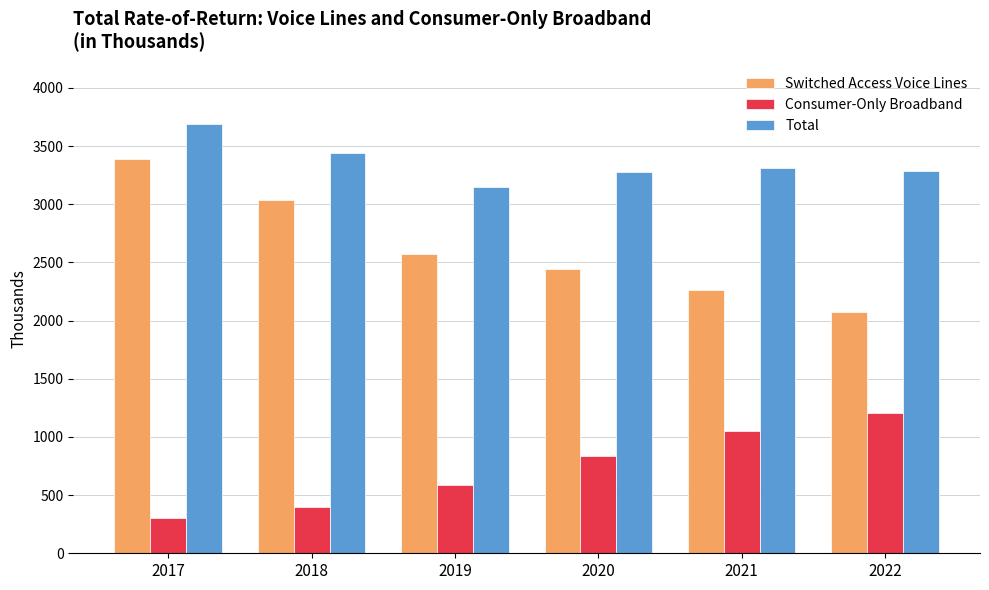

At how many categories does at least one series exceed 2159?

6